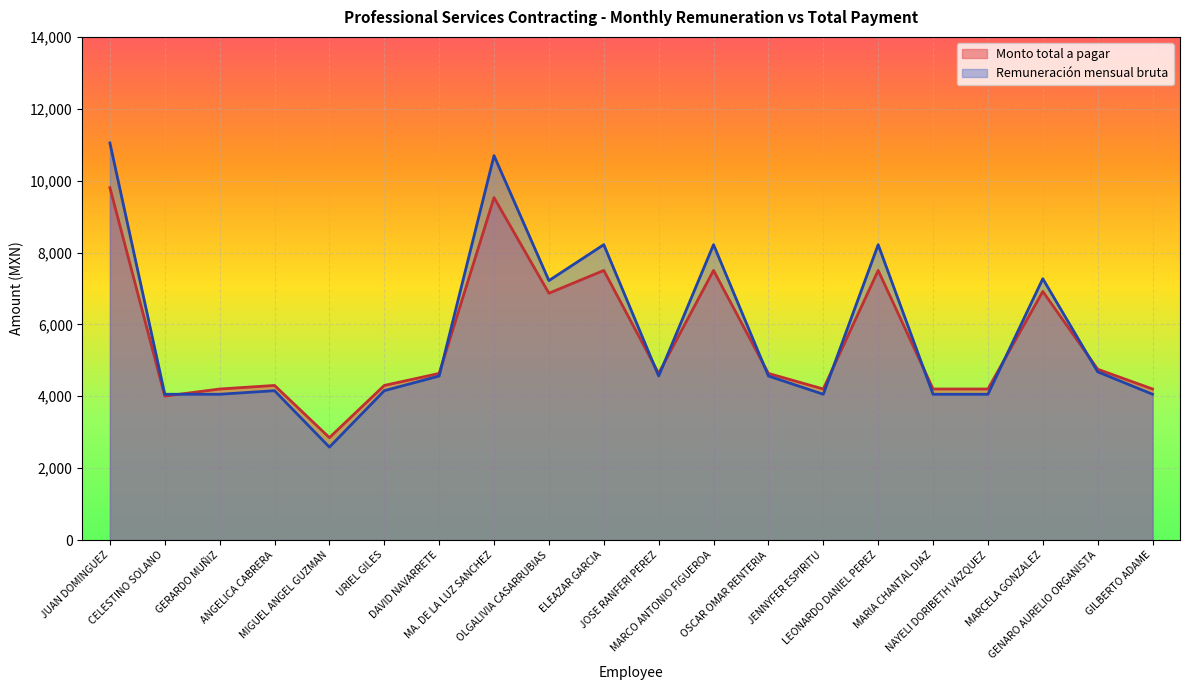

How many intersections are there between Monto total a pagar and Remuneración mensual bruta?

9